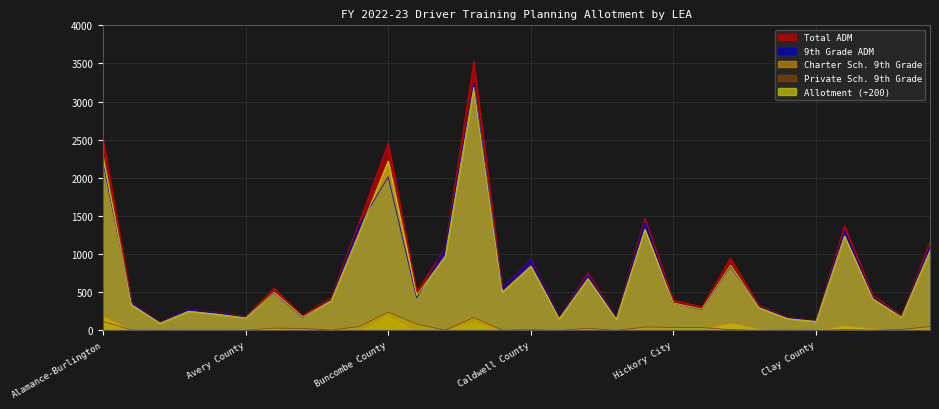

At how many categories does at least one series exceed 1318?

6